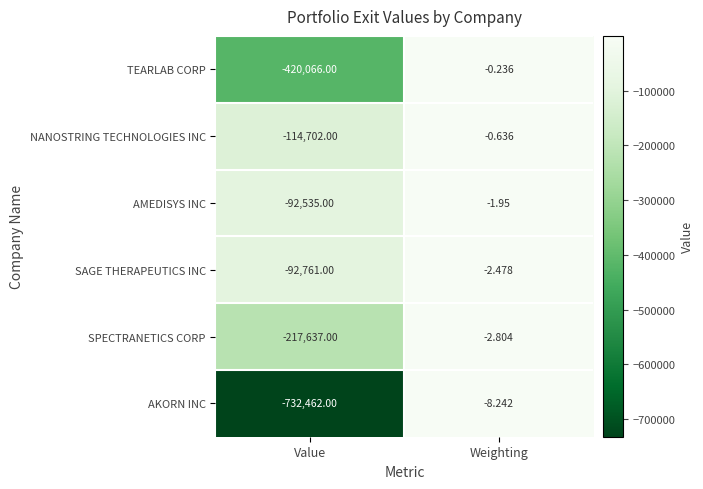

At which category is the sum across all series the highest?

Weighting